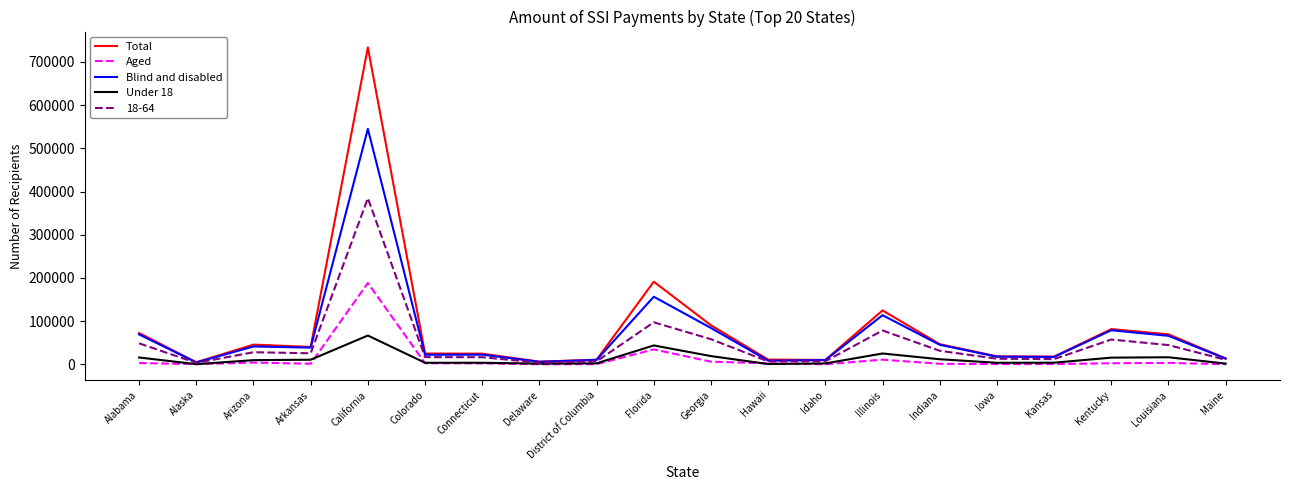

List the series in order of their peak value, highest first.

Total, Blind and disabled, 18-64, Aged, Under 18